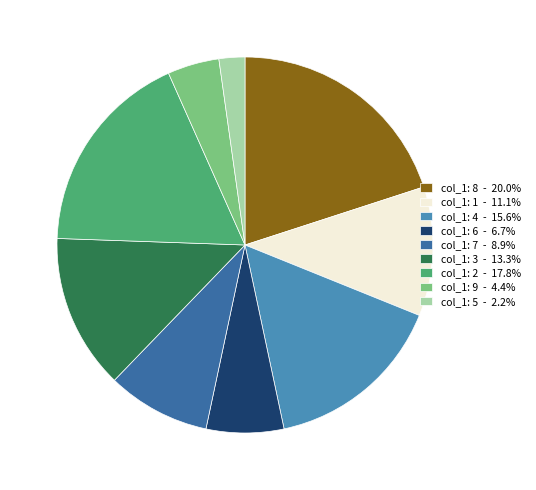

Is there a majority slice in this chart?

No